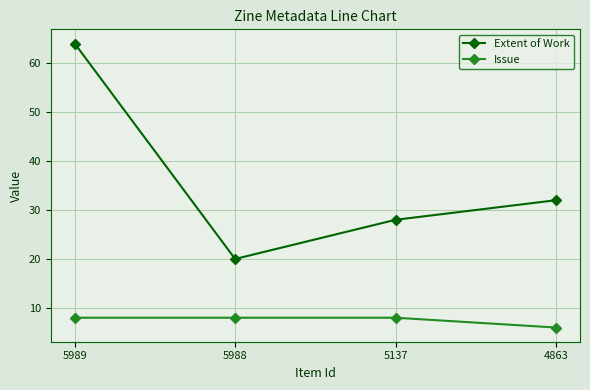

At which category does the chart reach its peak across all series?

5989